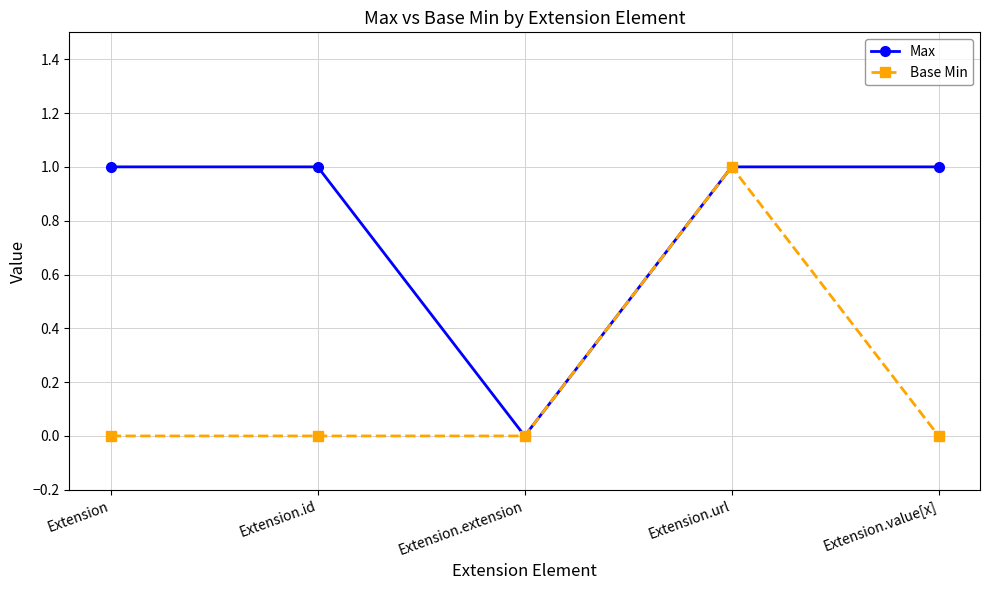

What are all the series names shown in the legend?

Max, Base Min